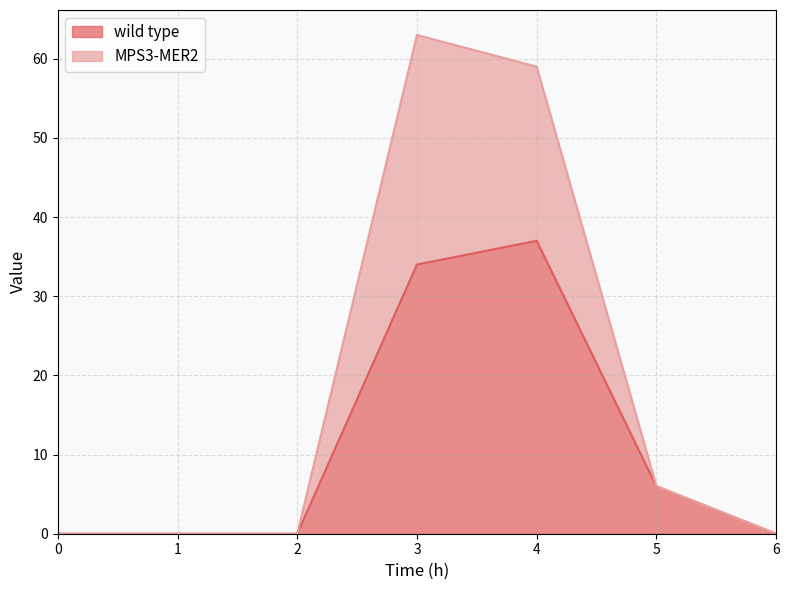

True or false: MPS3-MER2 and wild type intersect in this chart.

False